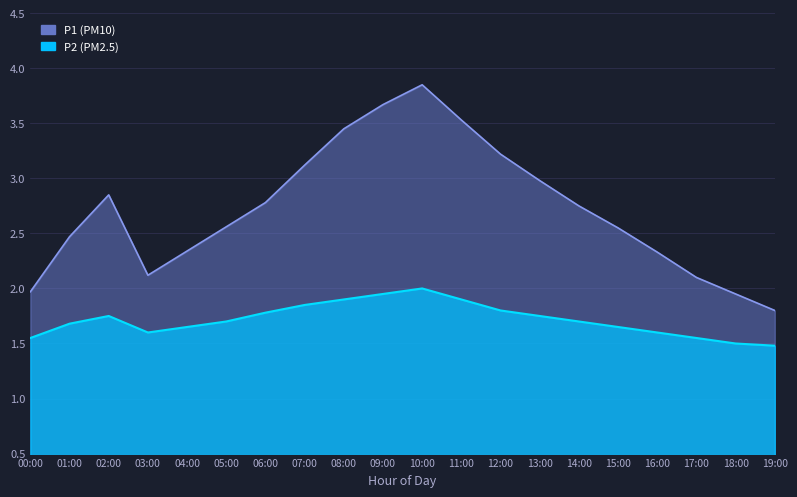

What is the total value across all series at 03:00?

3.7